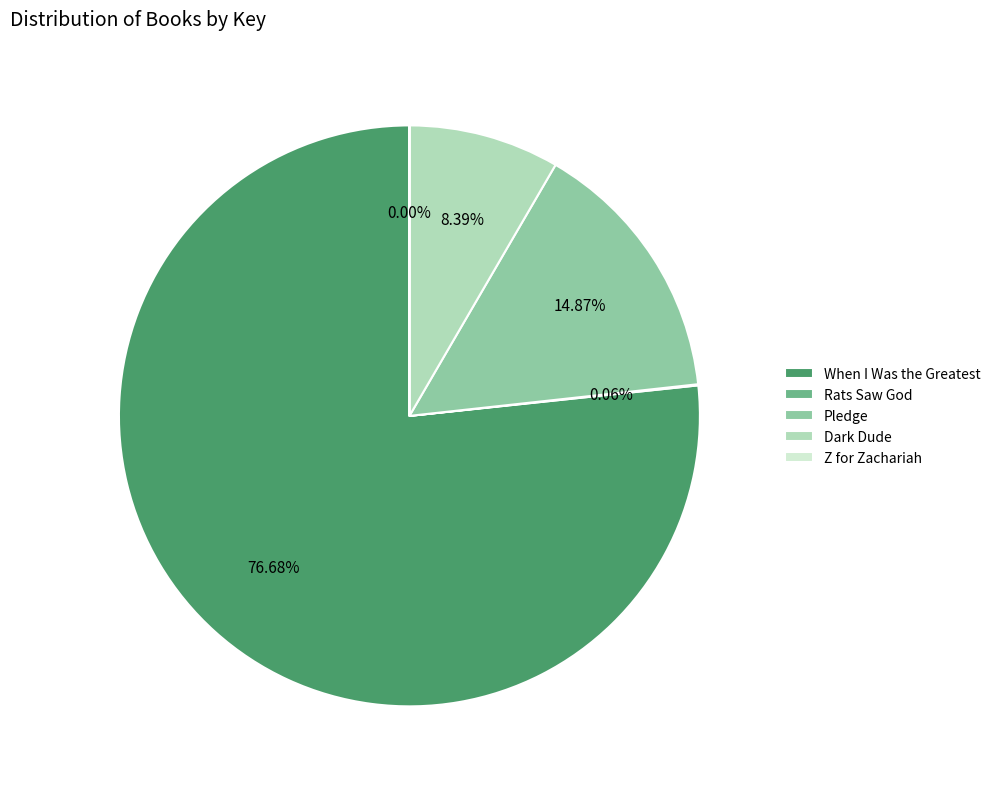

What portion of the pie excludes Dark Dude?

91.6%